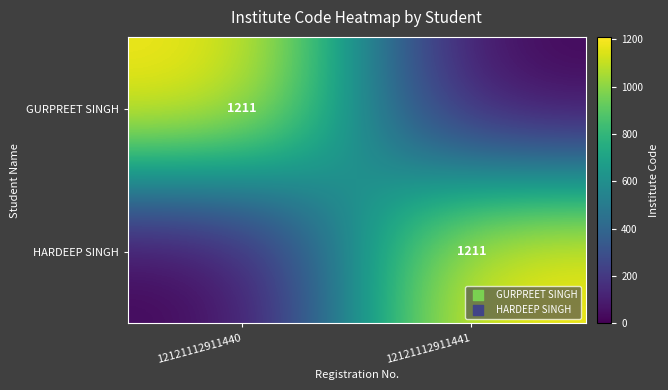

The HARDEEP SINGH series shows 282 at 12121112911441. True or false?

False